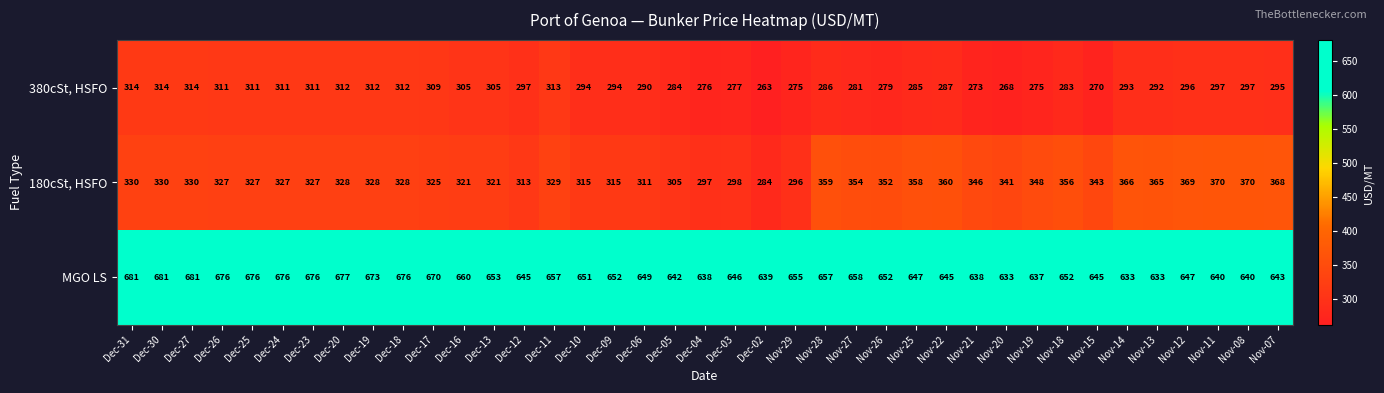

What is the maximum value shown in the chart?

681